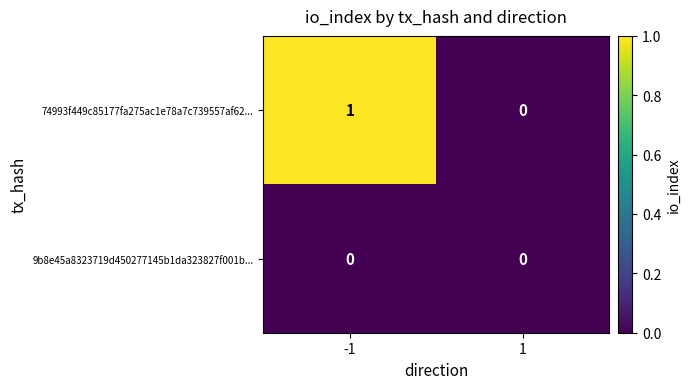

Reading left to right, list all the values displayed in this chart.

74993f449c85177fa275ac1e78a7c739557af62...: -1=1	1=0
9b8e45a8323719d450277145b1da323827f001b...: -1=0	1=0